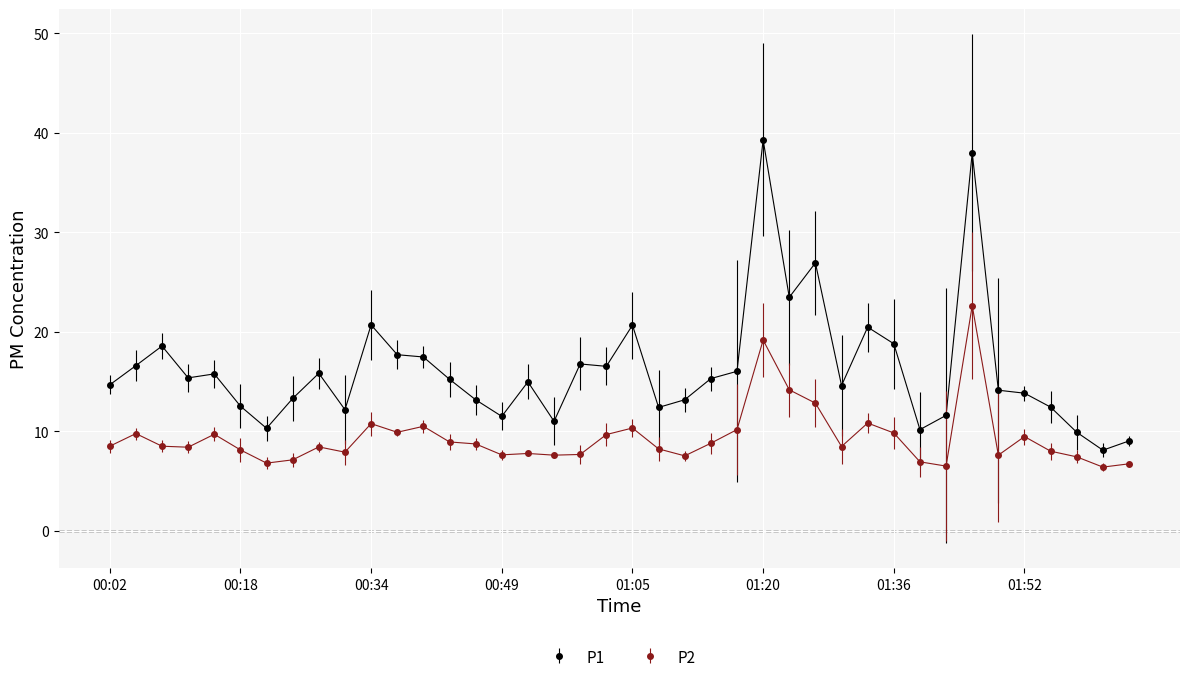

What is the difference between the maximum and minimum values in the P2 series?

16.2